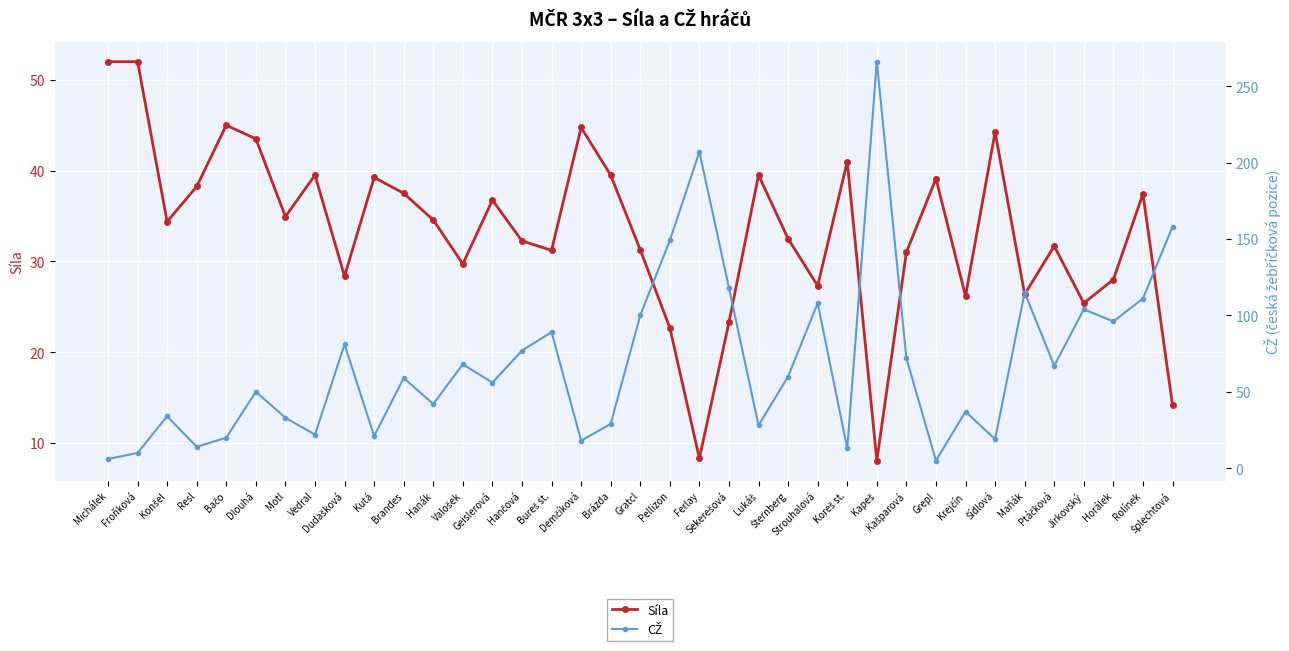

True or false: Síla and CŽ intersect in this chart.

True